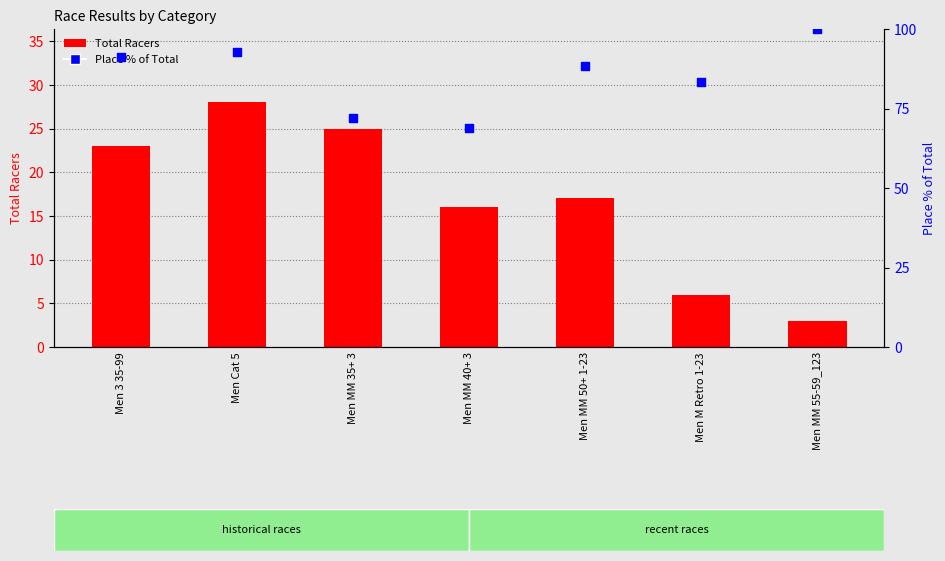

Is the value of Total Racers at Men 3 35-99 greater than the value of Place % of Total at Men M Retro 1-23?

No